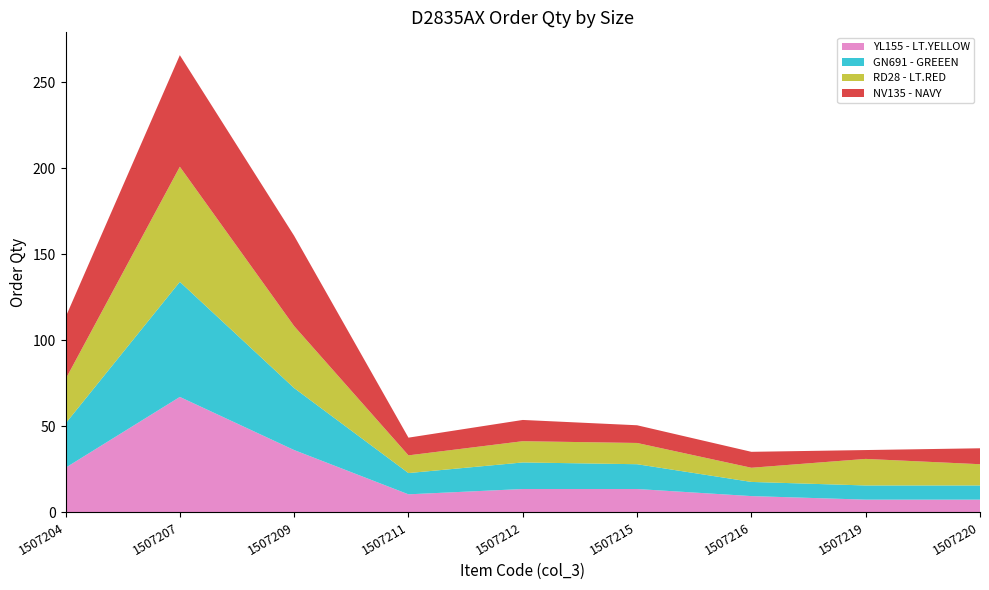

Reading right to left, transcribe all the data shown in this chart.

YL155 - LT.YELLOW: 7.2	7.2	9.3	13.4	13.4	10.3	36.0	67.0	25.8
GN691 - GREEEN: 8.2	8.2	8.2	14.4	15.4	12.4	36.0	67.0	25.8
RD28 - LT.RED: 12.4	15.4	8.2	12.4	12.4	10.3	36.0	67.0	25.8
NV135 - NAVY: 9.3	5.2	9.3	10.3	12.4	10.3	52.5	64.9	36.0